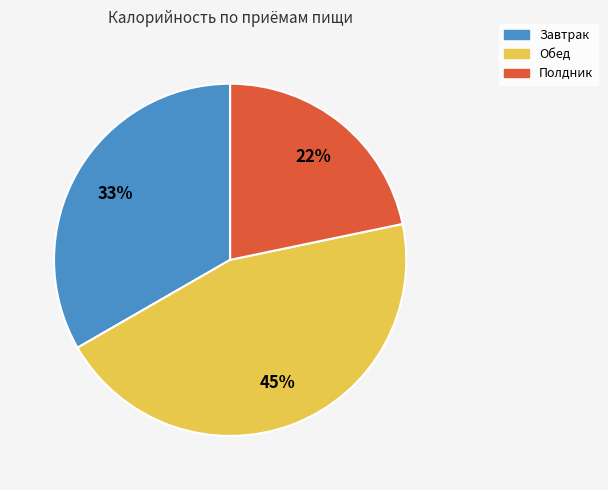

Which category has the biggest portion of the pie?

Обед